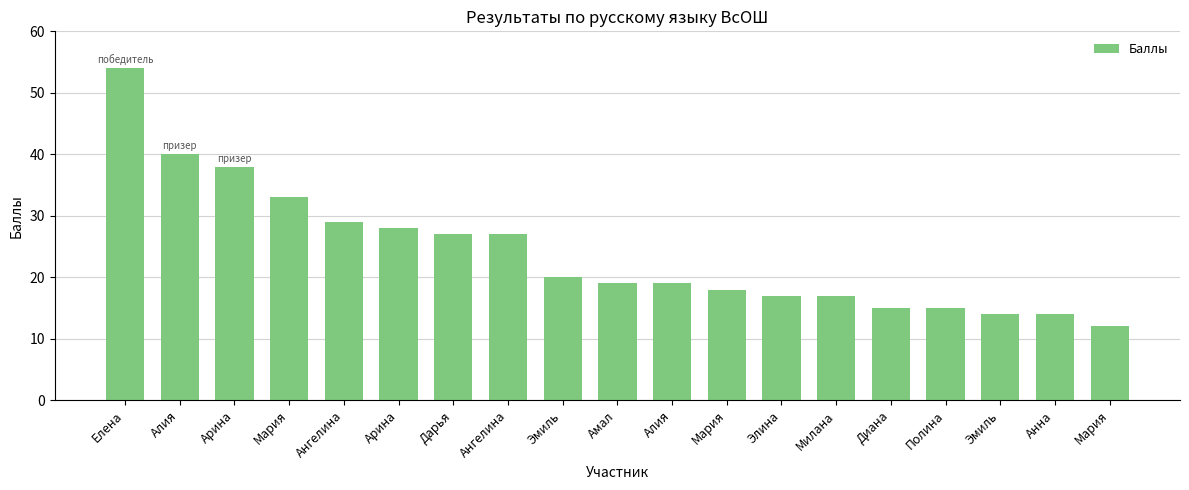

Count the number of categories in the chart.

19